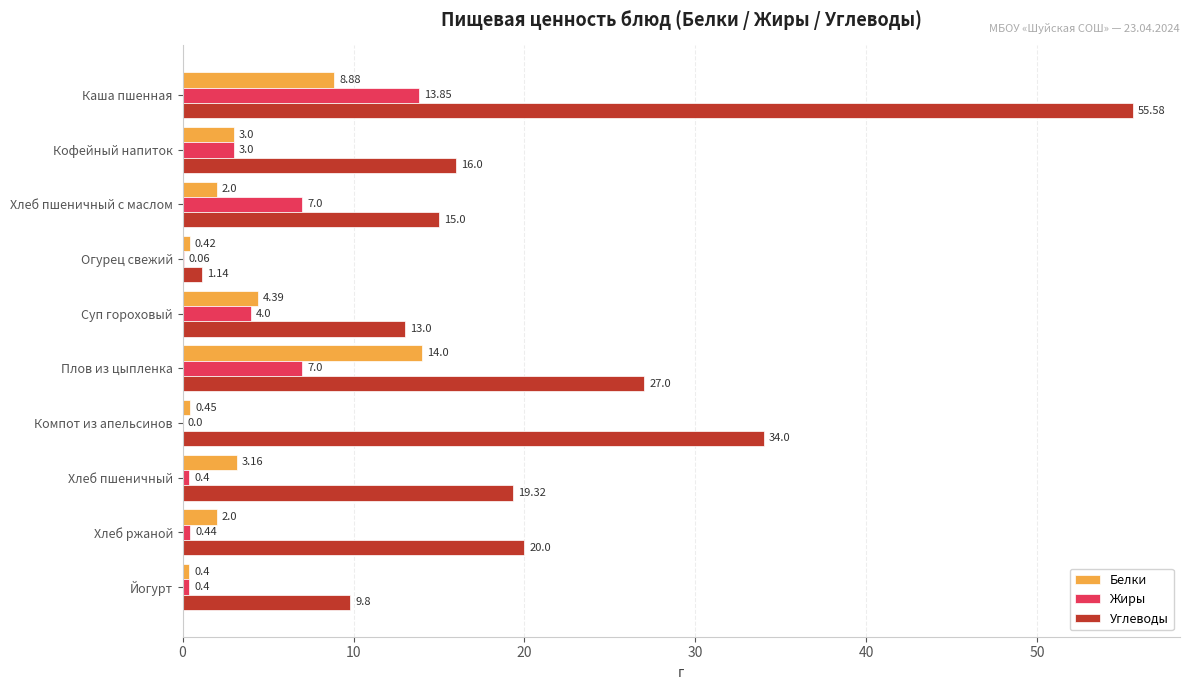

Which series has the largest total across all categories?

Углеводы